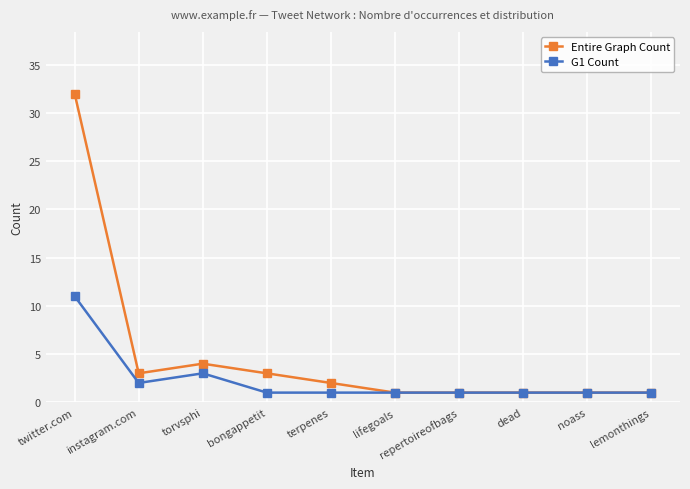

Which category has the highest value in the Entire Graph Count series?

twitter.com